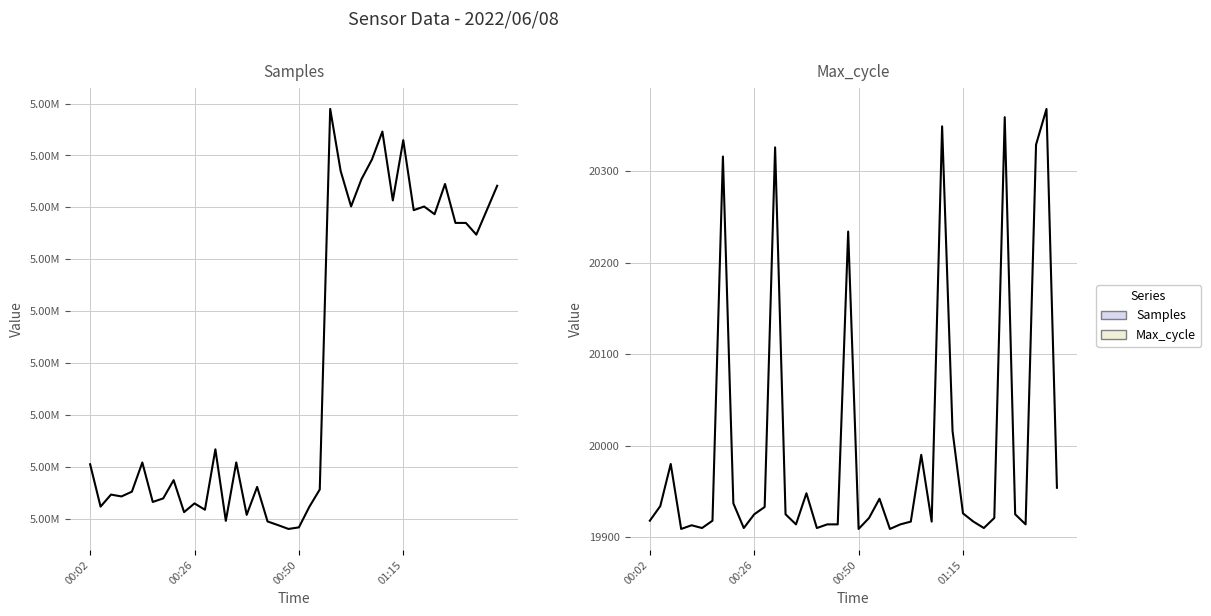

What is the difference between the second highest and second lowest values in the Samples series?

3813